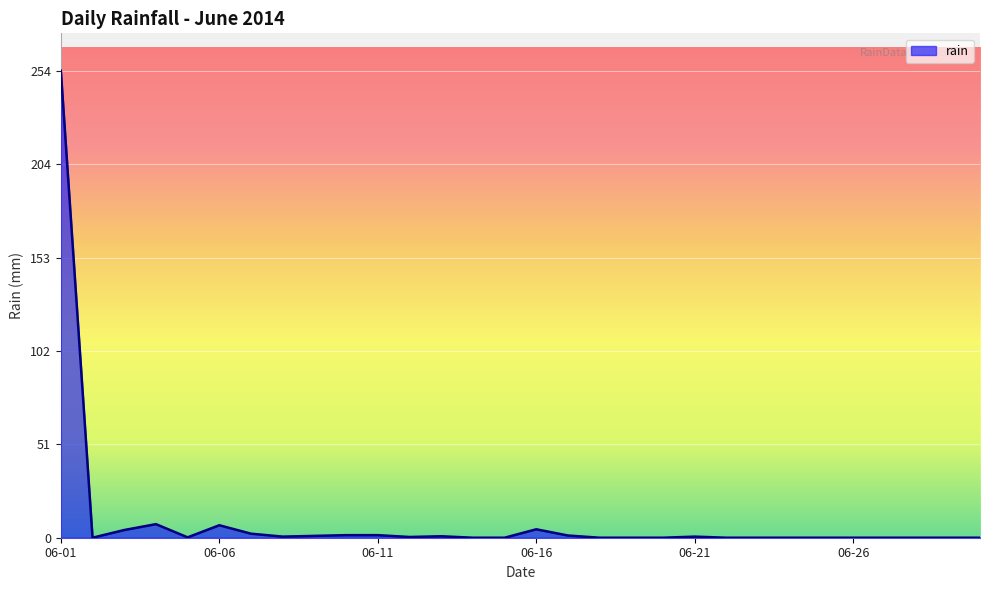

What is the difference between the maximum and minimum values?

254.4